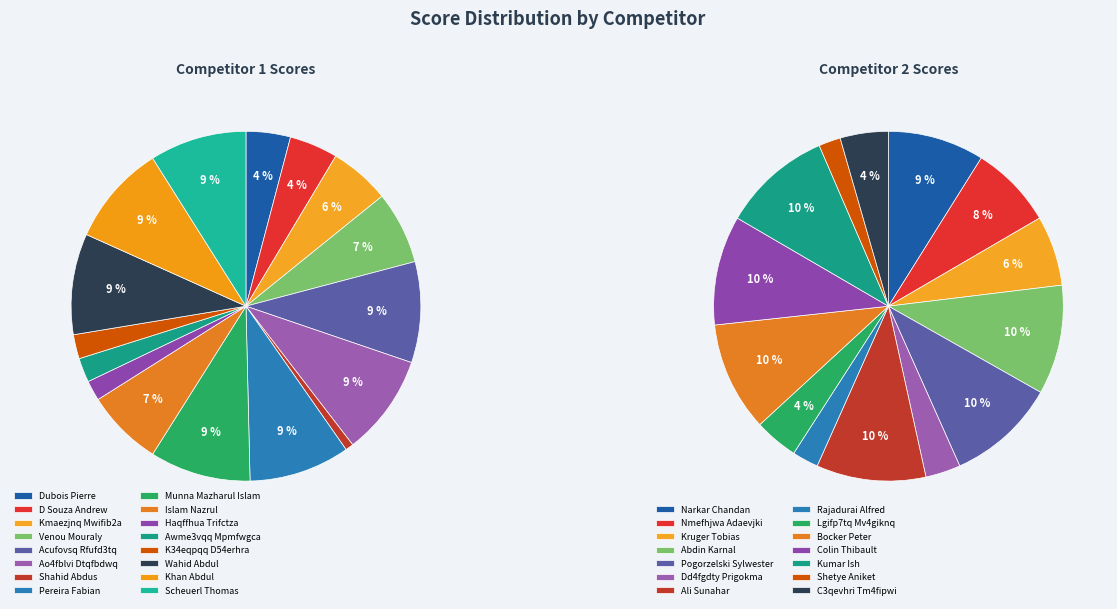

What percentage is the 16 slice, to the nearest percent?

4%